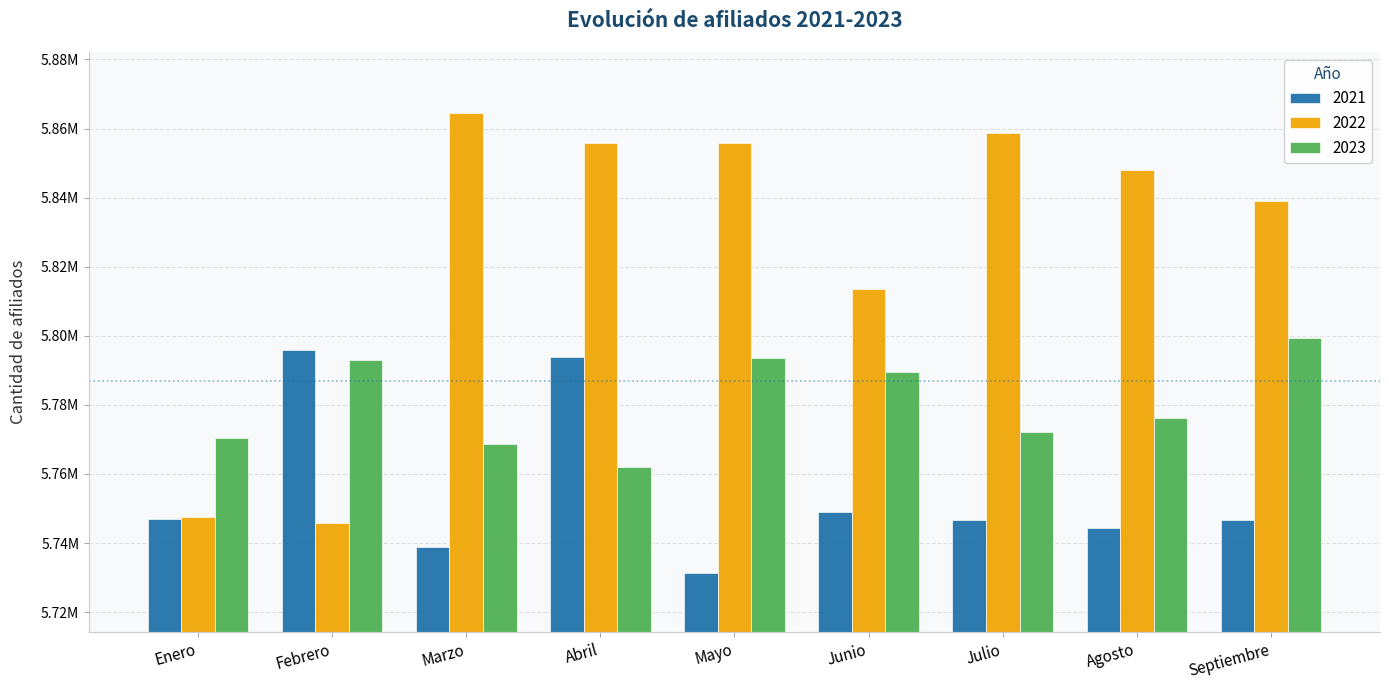

What is the total value across all series at Marzo?

17372037